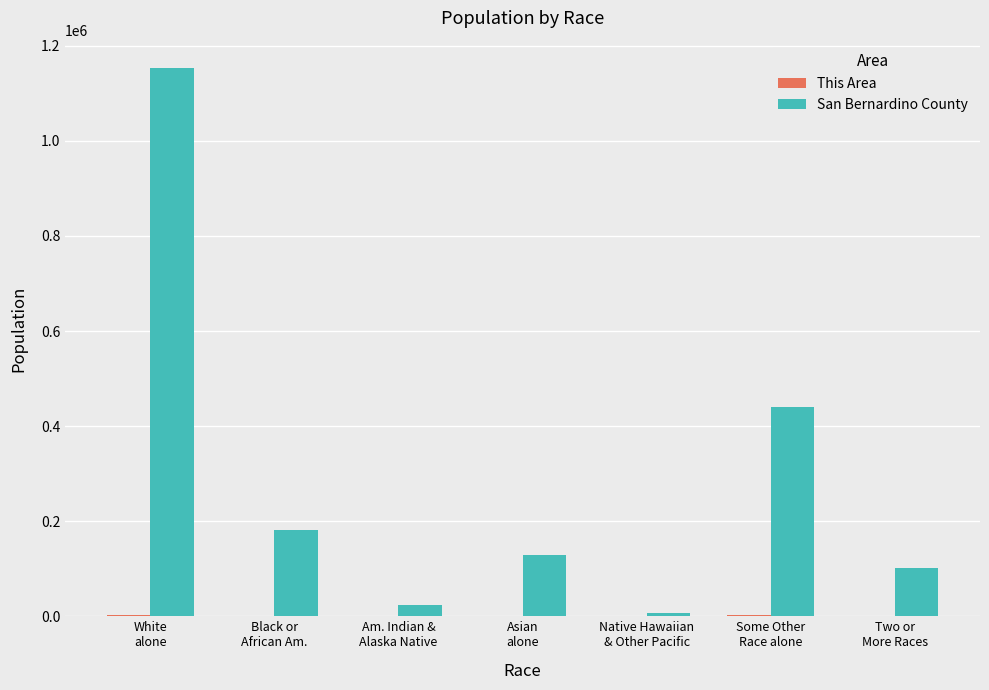

Which series has the largest total across all categories?

San Bernardino County